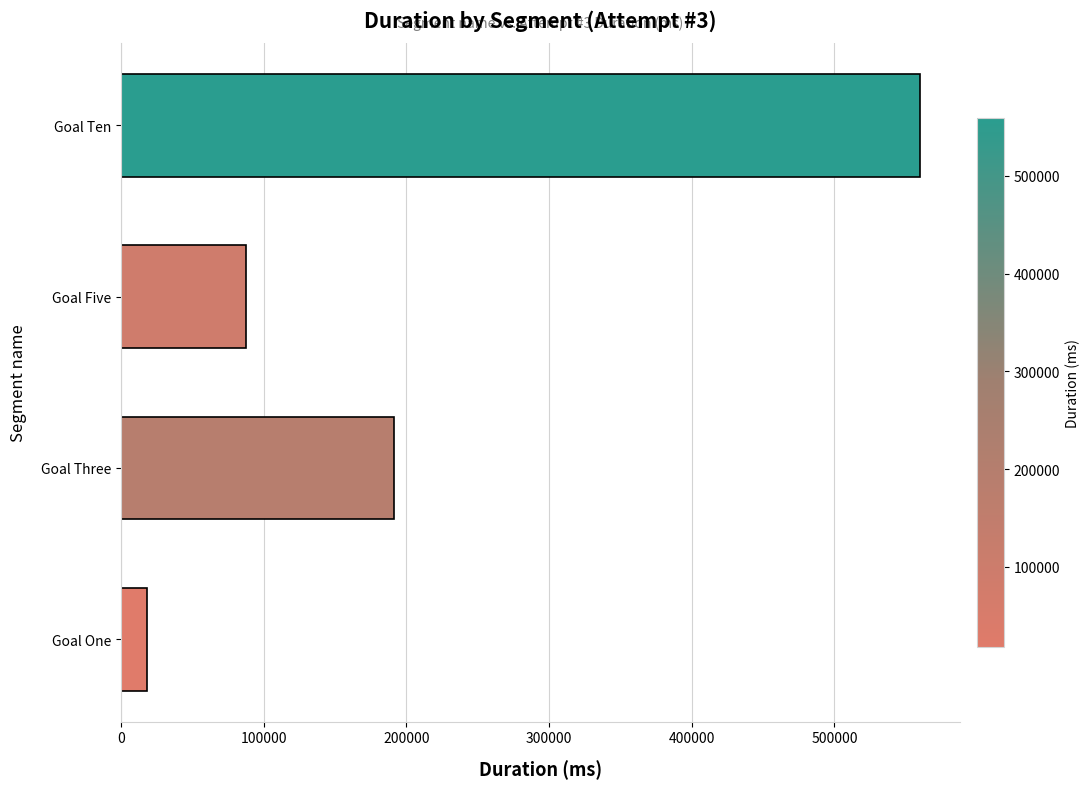

What value does the data have at Goal Five, to the nearest 10?

87930